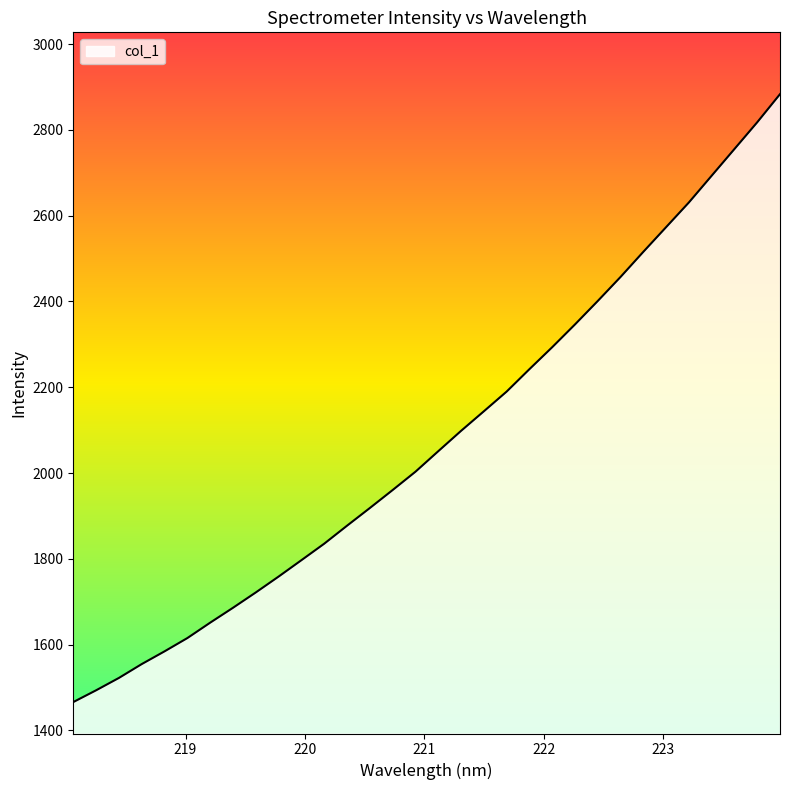

What is the greatest value displayed?

2883.5